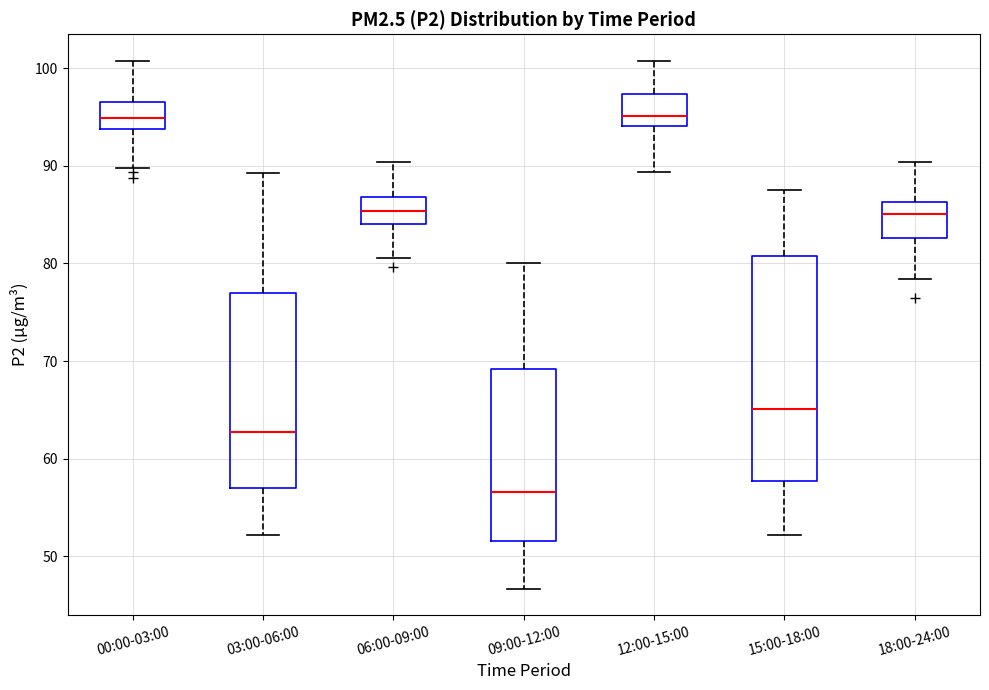

Reading left to right, transcribe this box plot: for each box, give where its median line is, the range the box spans, and where its two whiskers end, as read against the y-axis. The values are not printed on the chart, so give them approximately, as read against the axis.

00:00-03:00: median 95, box 94 to 97, whiskers 90 to 101
03:00-06:00: median 63, box 57 to 77, whiskers 52 to 89
06:00-09:00: median 85, box 84 to 87, whiskers 81 to 90
09:00-12:00: median 57, box 52 to 69, whiskers 47 to 80
12:00-15:00: median 95, box 94 to 97, whiskers 89 to 101
15:00-18:00: median 65, box 58 to 81, whiskers 52 to 88
18:00-24:00: median 85, box 83 to 86, whiskers 78 to 90